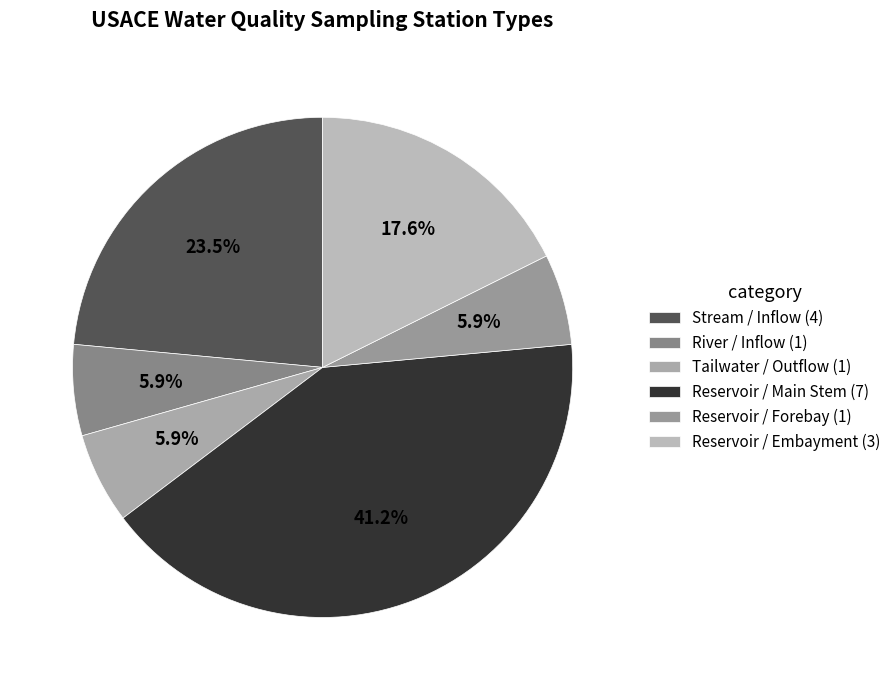

The Tailwater / Outflow slice represents 12% of the pie. True or false?

False